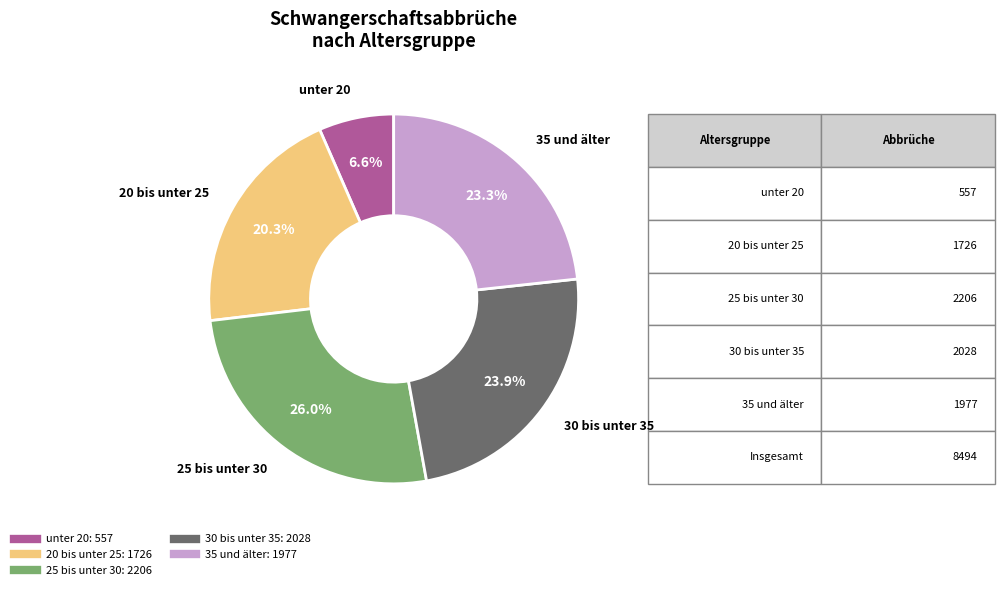

Does any single category account for the majority?

No